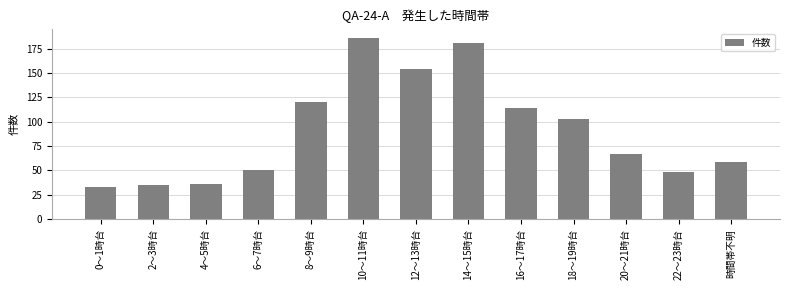

What position from the right is 8～9時台?

9